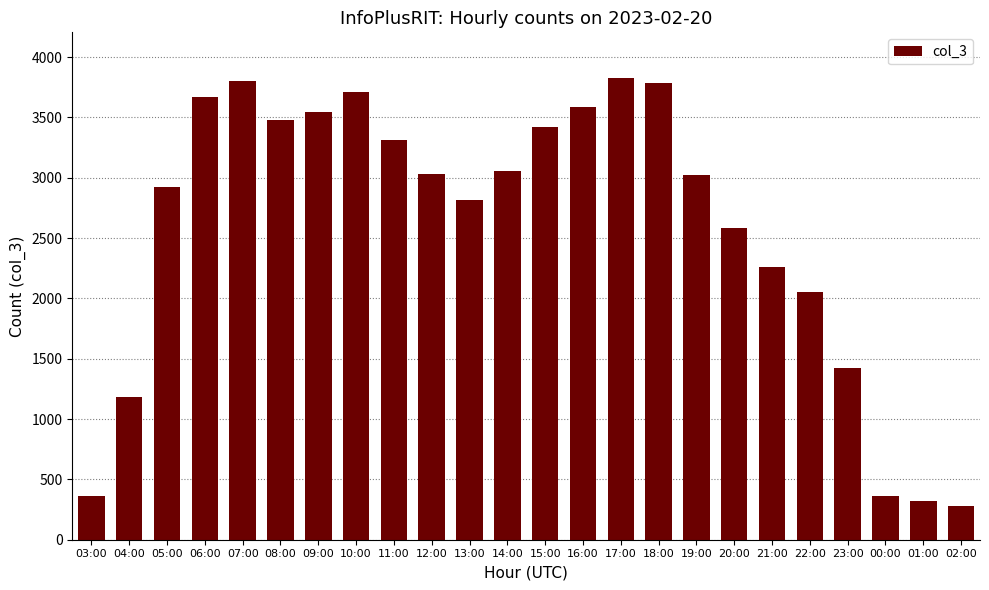

How many data points does each series have?

24